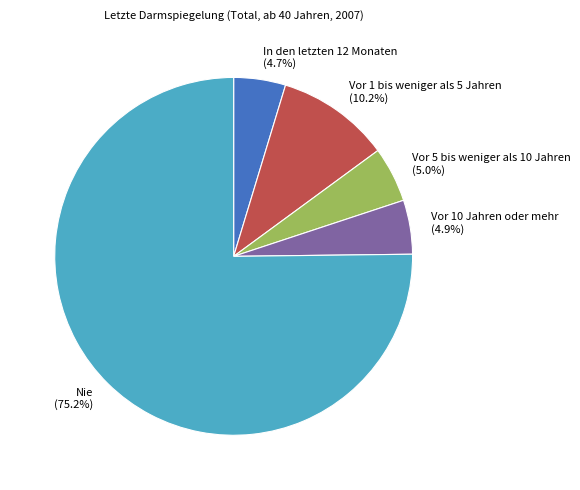

How much of the chart is everything except Vor 1 bis weniger als 5 Jahren?

89.8%